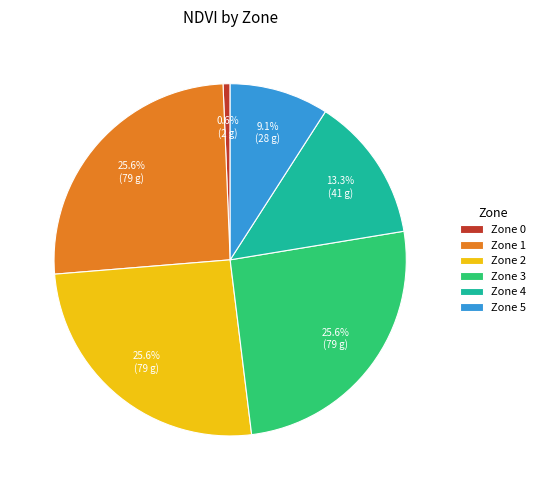

To the nearest percent, what is the average slice percentage?

17%